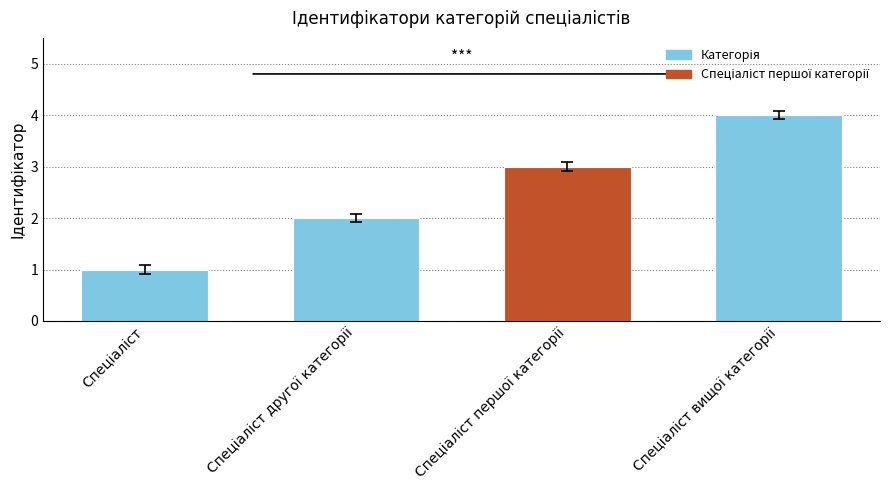

What is the difference between the maximum and minimum values?

3